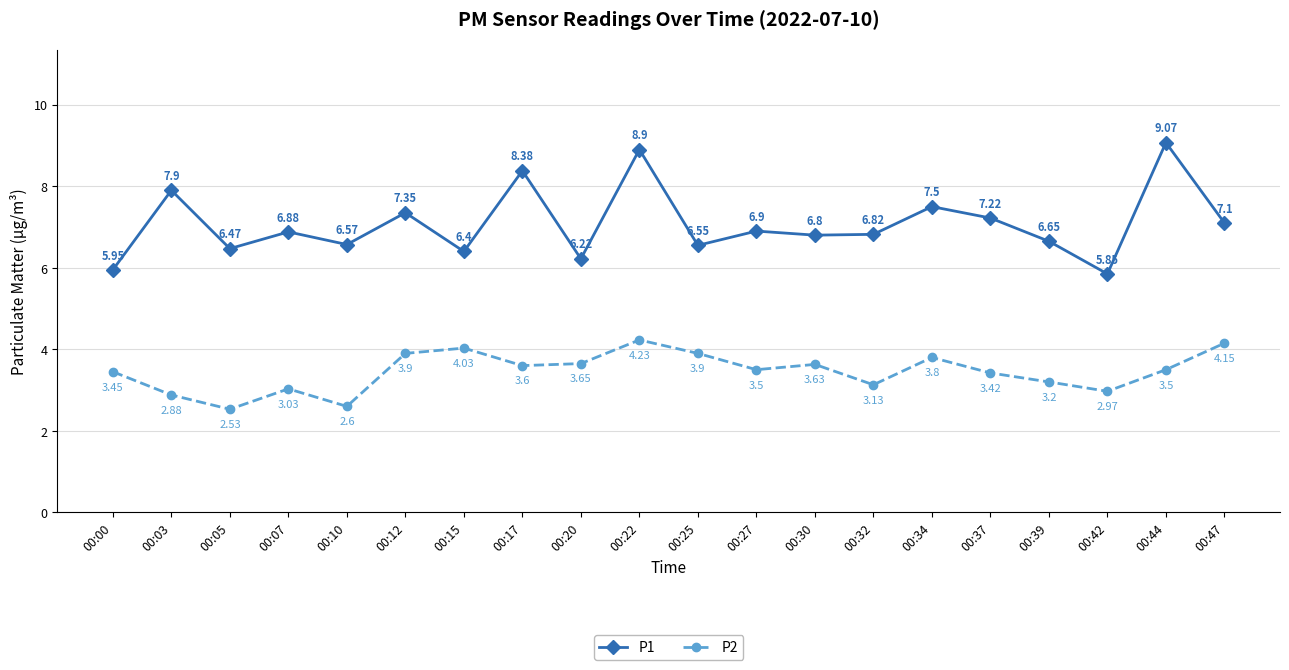

List the series in order of their peak value, lowest first.

P2, P1